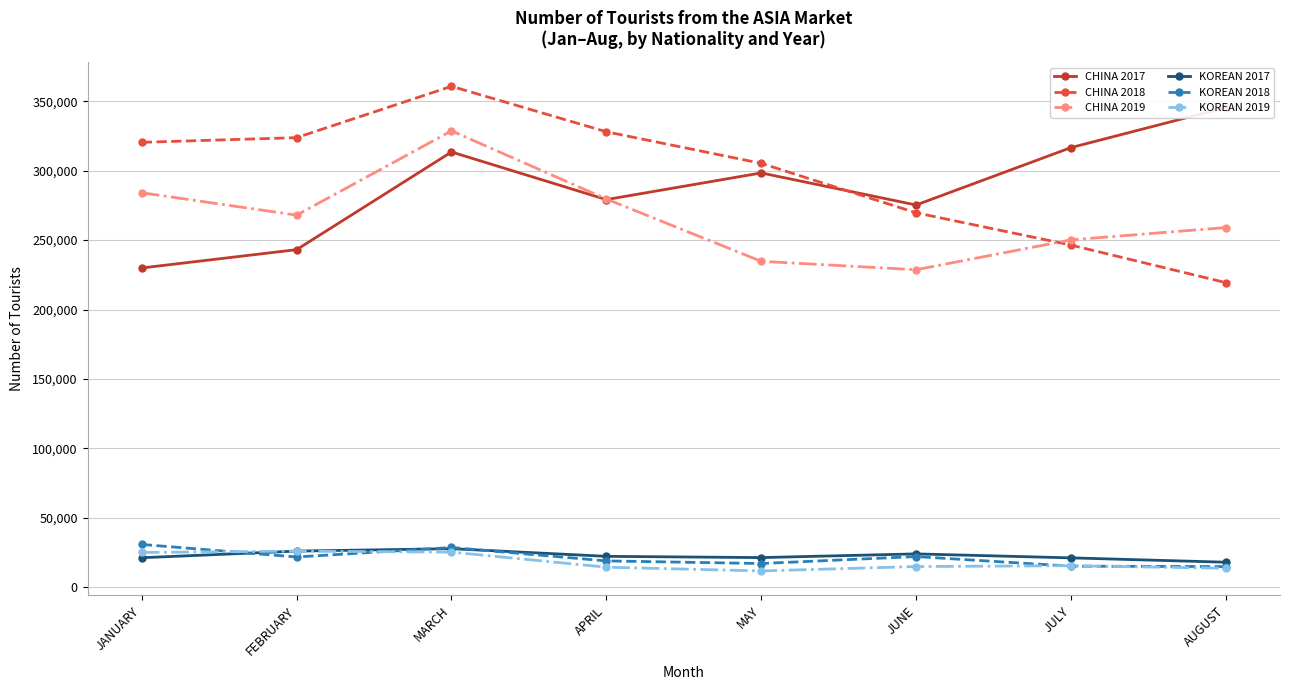

True or false: KOREAN 2018 and CHINA 2019 cross at least once.

False